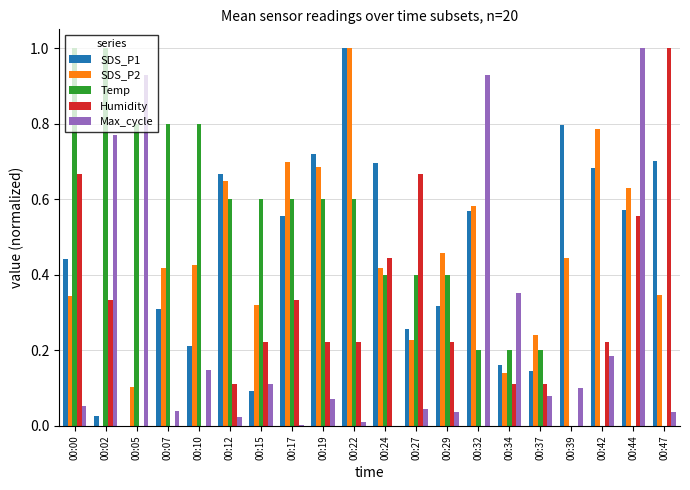

The value of SDS_P1 at 00:32 is 0.6. True or false?

True